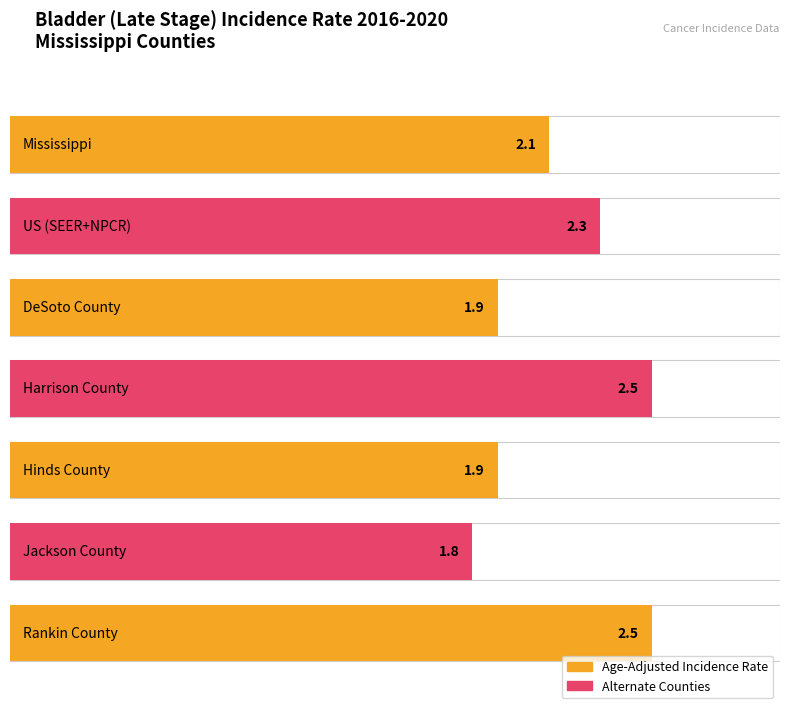

The chart shows a value of 3.1 at DeSoto County. True or false?

False